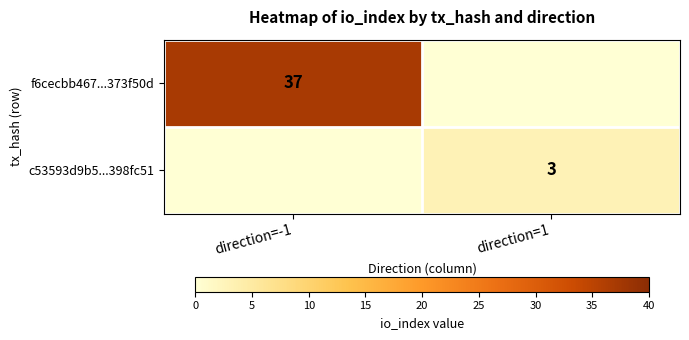

What is the greatest value displayed?

37.0